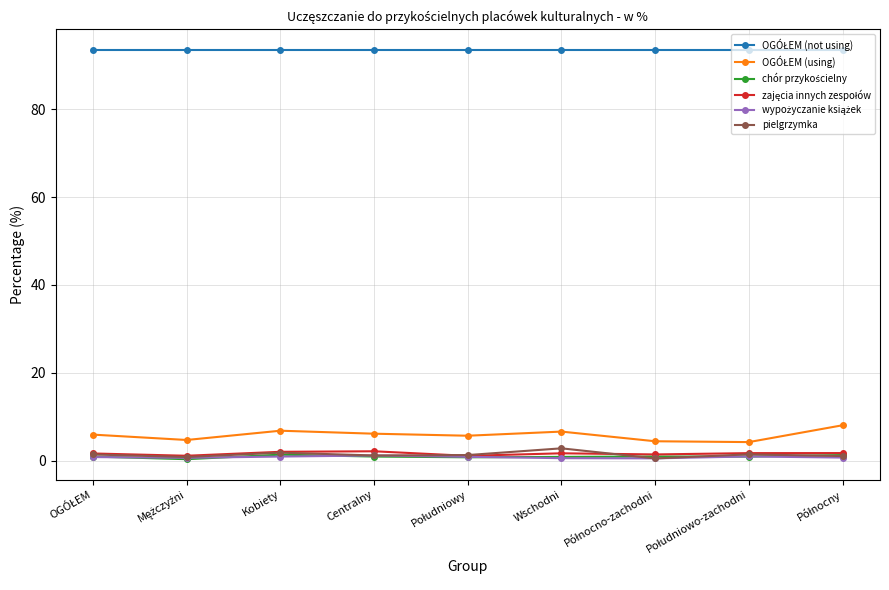

At how many categories does at least one series exceed 21?

9